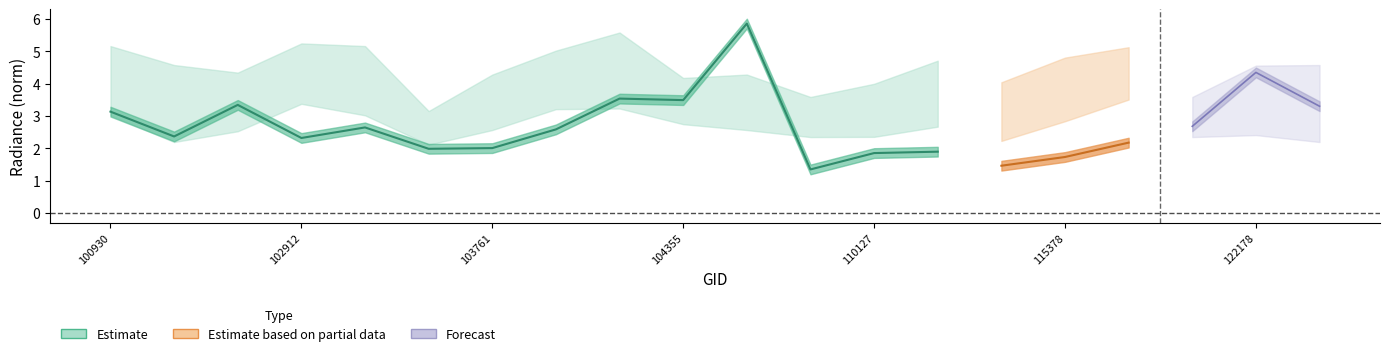

What is the lowest value of the rade9_mult_nadir_norm series?

1.4